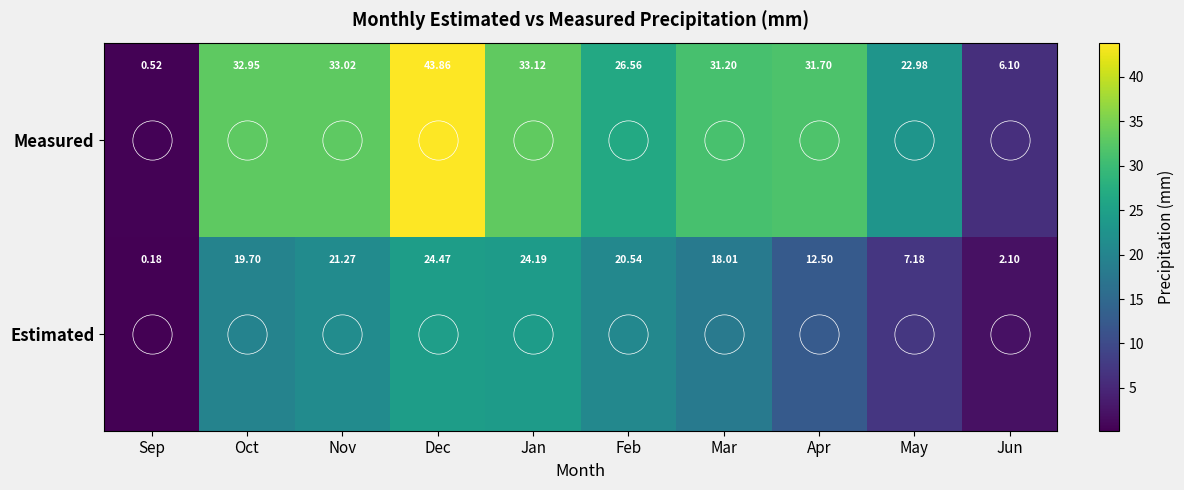

What is the difference between the highest and lowest values at Feb?

6.0